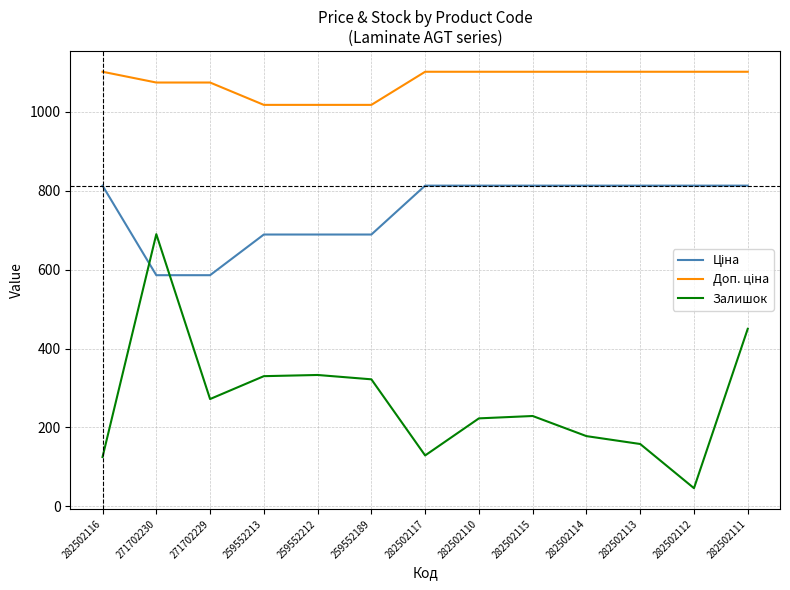

Is it true that Залишок equals 35.6 at 282502116?

False